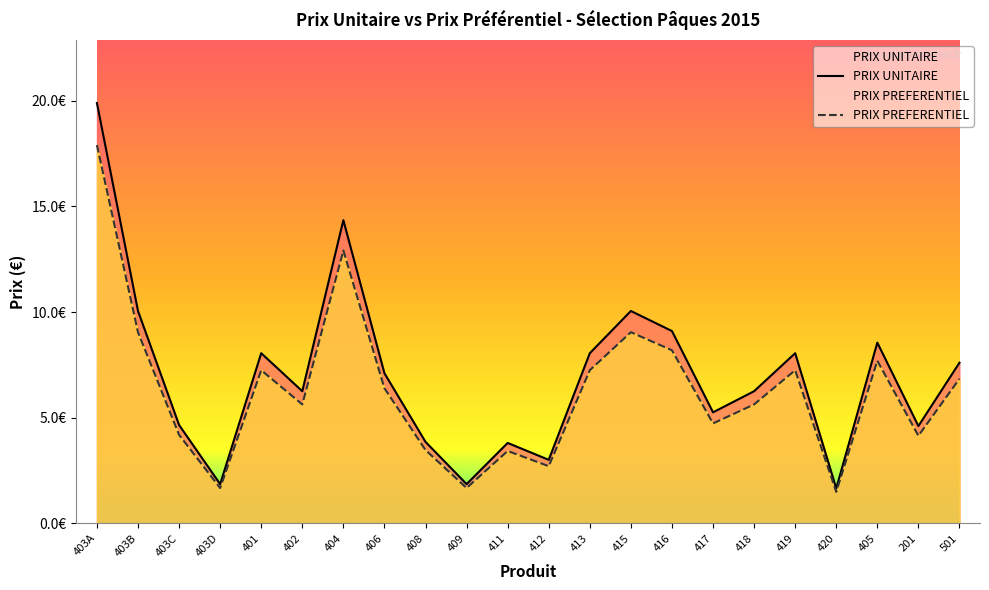

The value of PRIX UNITAIRE at 419 is 11.9. True or false?

False